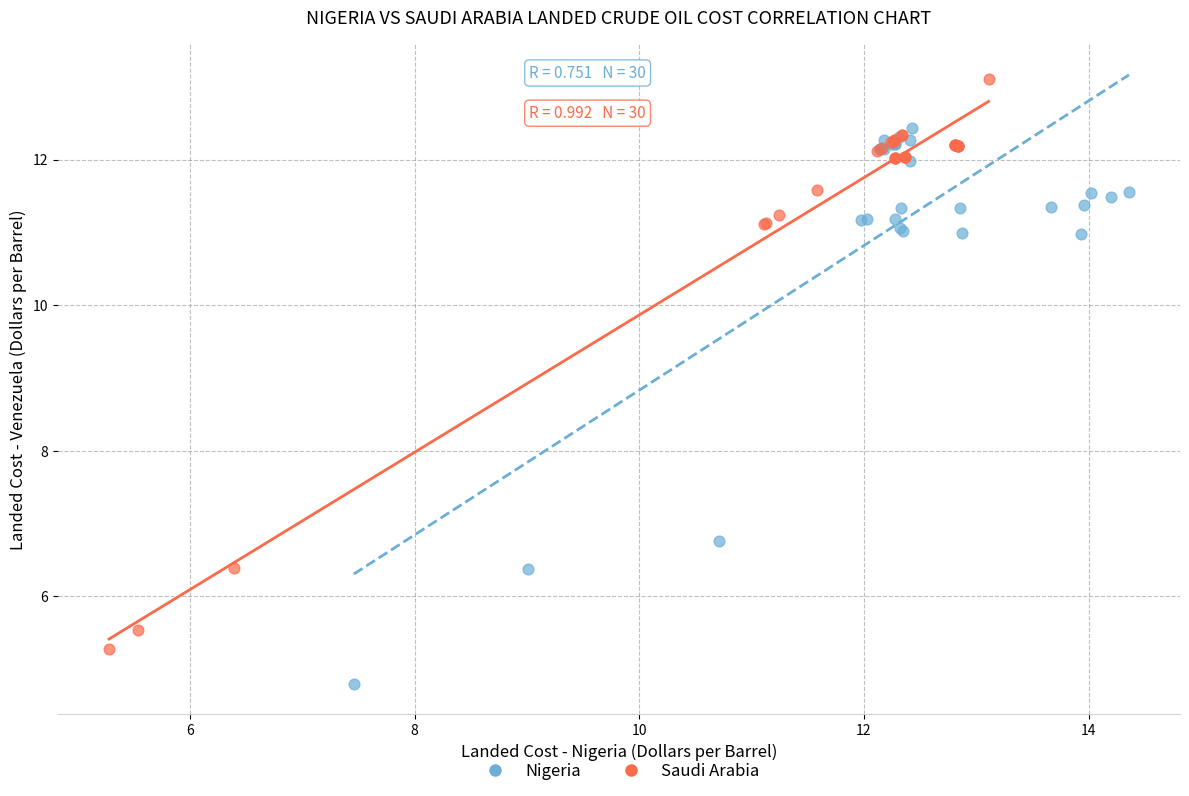

What are all the series names shown in the legend?

Nigeria, Saudi Arabia